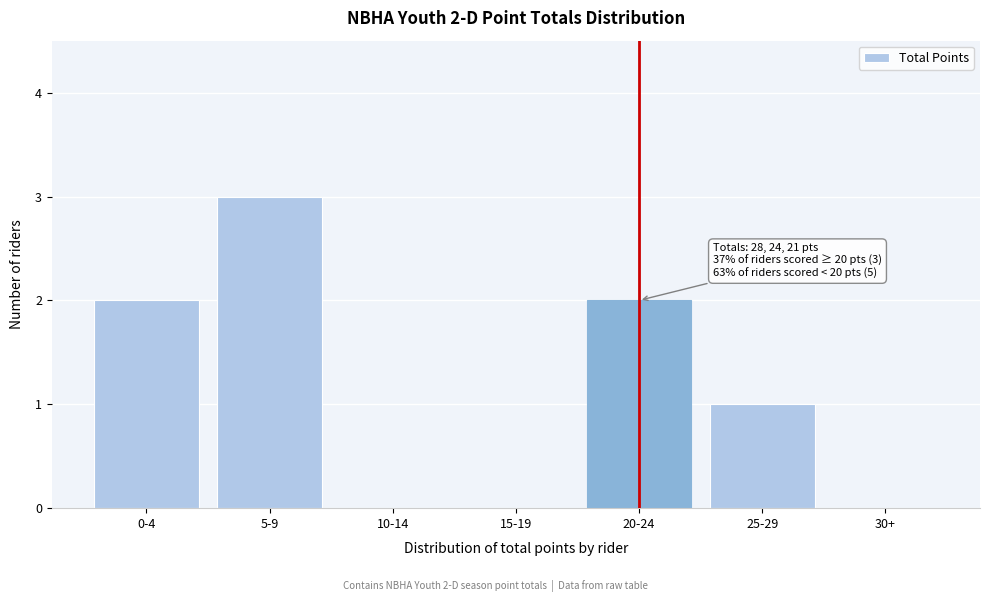

Reading right to left, what are all the values shown in this chart?

30+=0	25-29=1	20-24=2	15-19=0	10-14=0	5-9=3	0-4=2